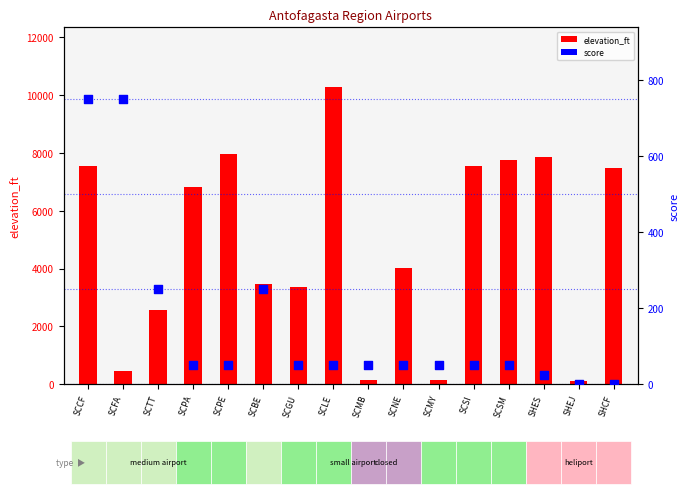

At how many categories does at least one series exceed 6198?

8